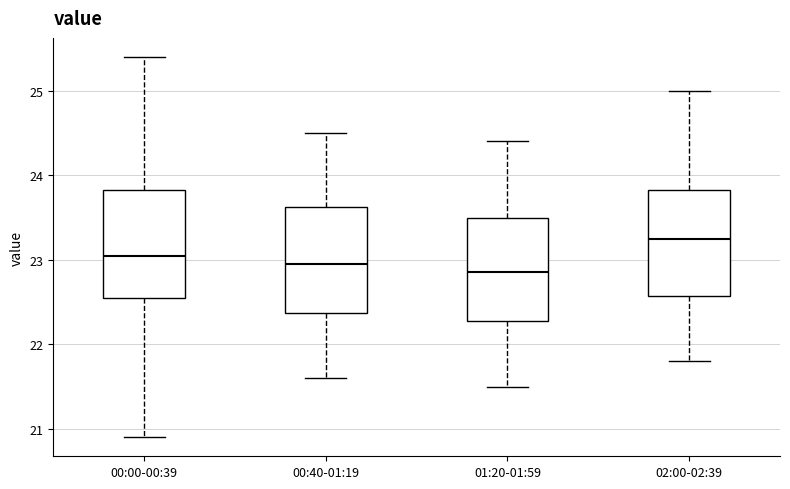

Where does the lower whisker of the box for 02:00-02:39 end on the y-axis? The values are not printed on the chart, so give them approximately, as read against the axis.

21.8